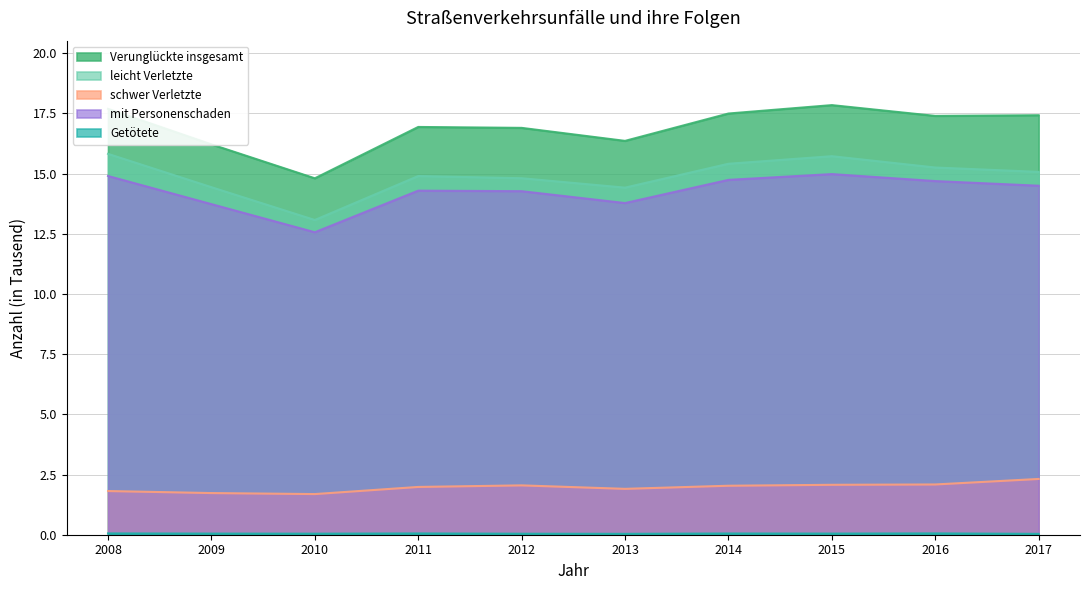

How many categories are shown in the chart?

10